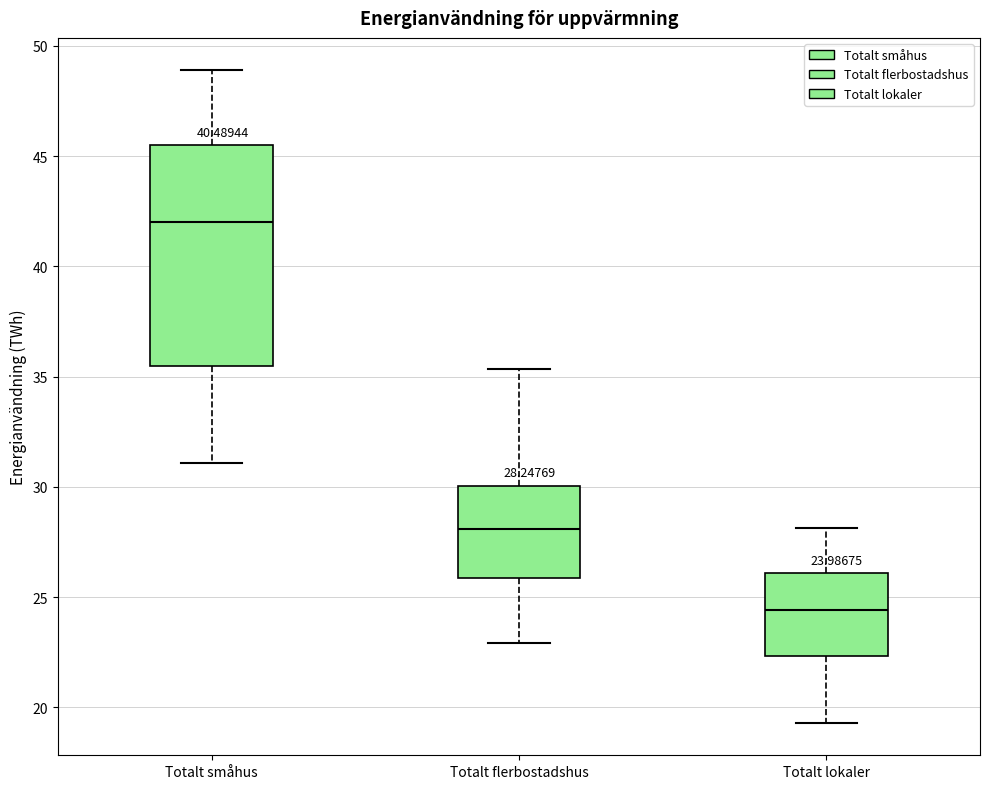

Which box is the tallest, from its lower edge to its upper edge?

Totalt småhus